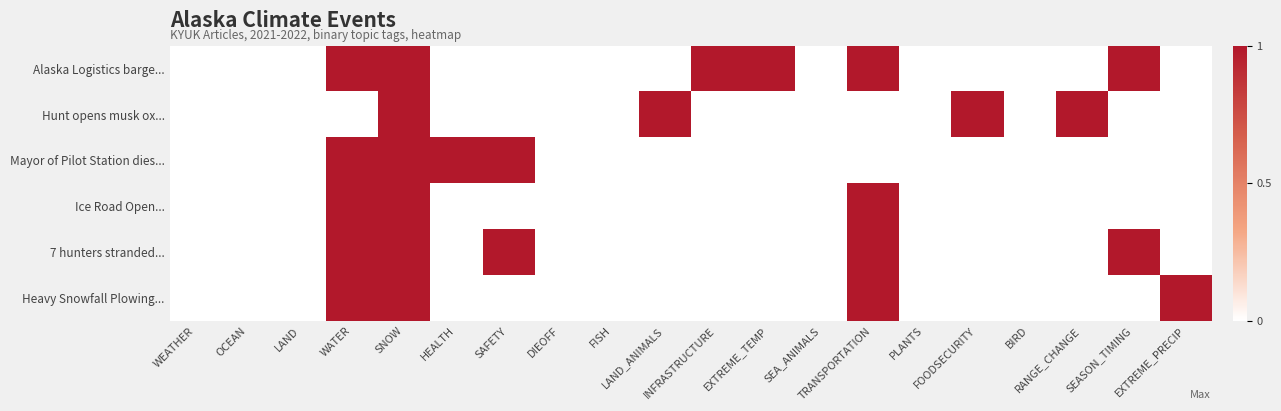

How many data points does each series have?

20